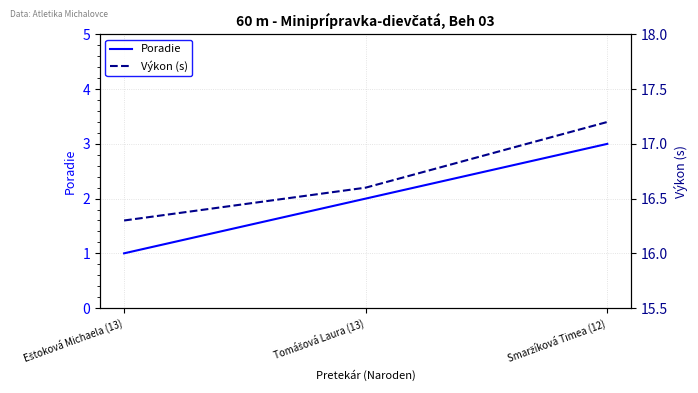

How many data points in Poradie are above 2?

1